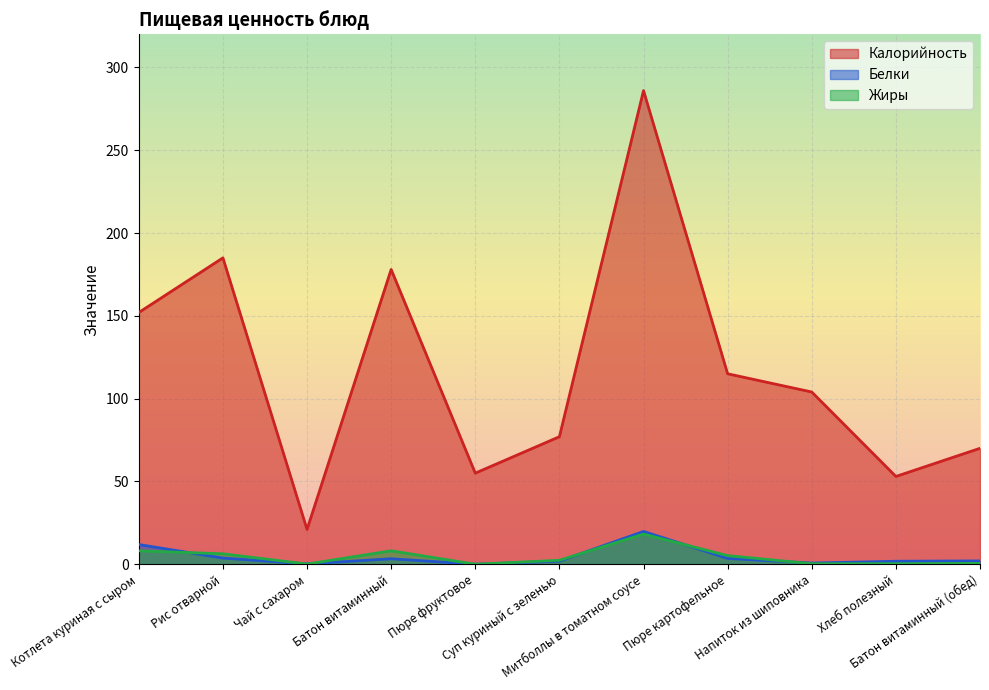

True or false: Белки and Калорийность intersect in this chart.

False